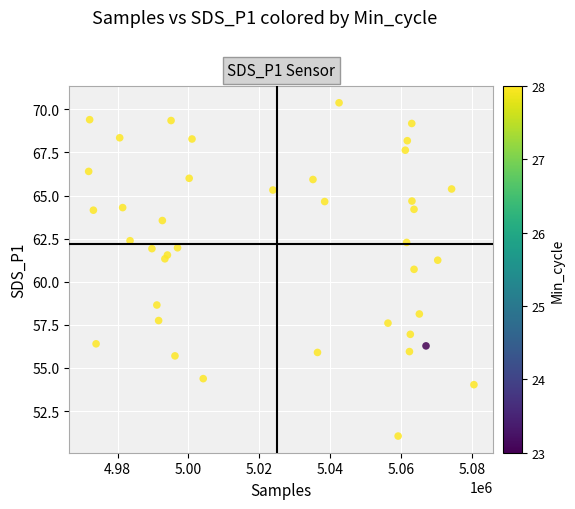

What is the range of X values (max minus min)?

108822.0